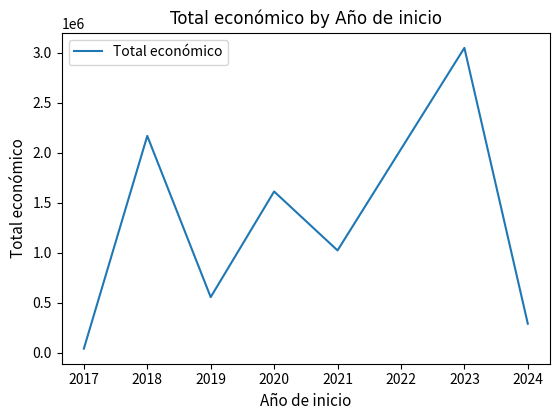

Reading right to left, what are all the values shown in this chart?

292498.0	3049956.9	1025088.5	1614051.0	558011.0	2169884.8	42746.4